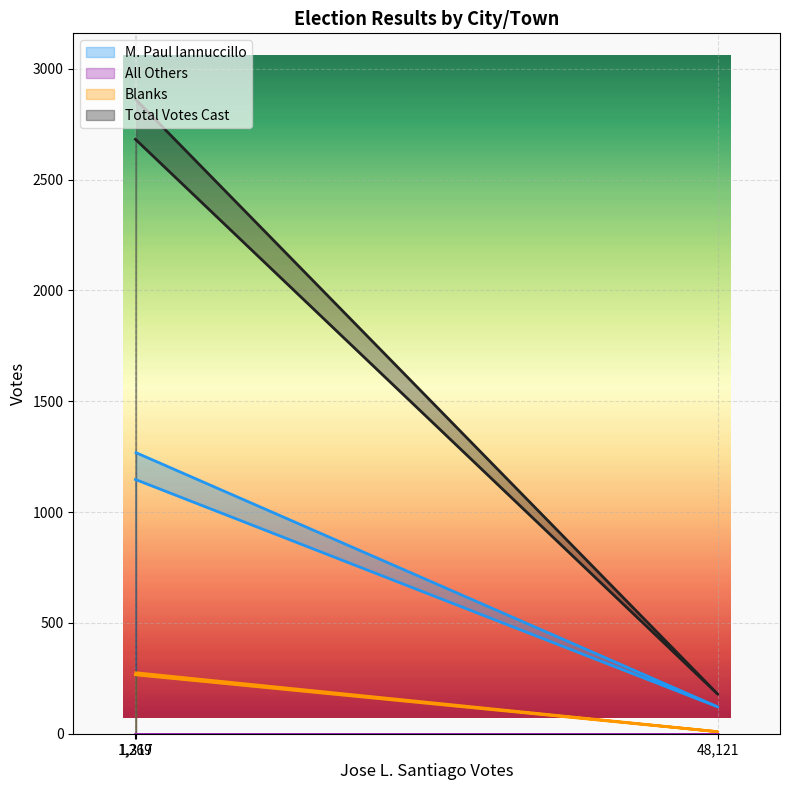

The value of Total Votes Cast at 1,317 is 2860. True or false?

True